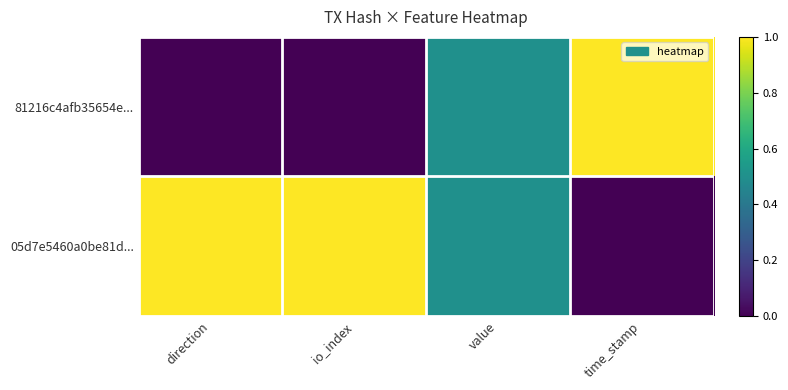

Which category has the highest value across all series?

time_stamp